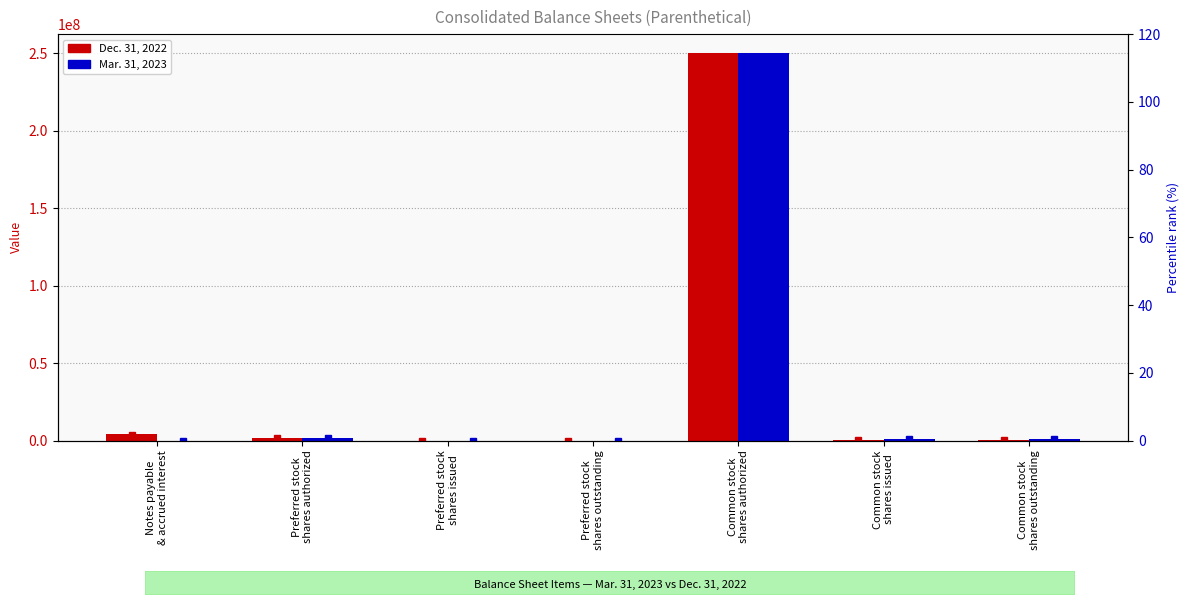

The Mar. pct rank series shows 0.0 at Preferred stock
shares issued. True or false?

True